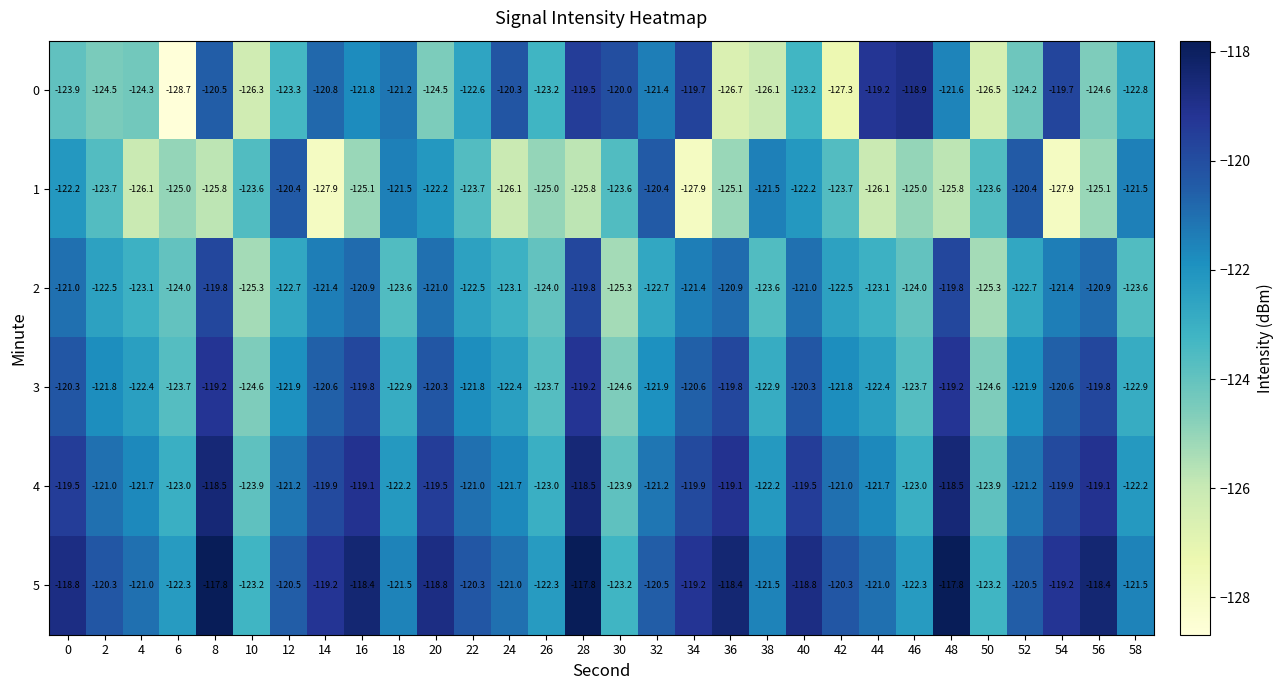

How many data points in 2 are less than -122?

18